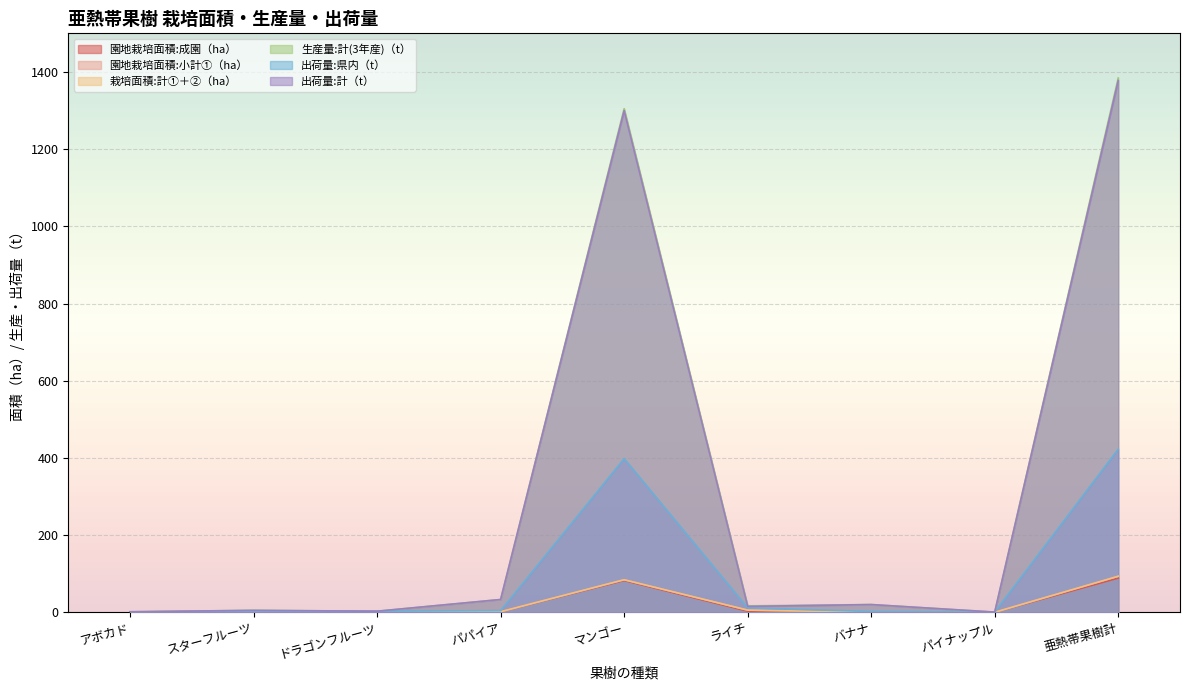

How many lines are shown in the chart?

6